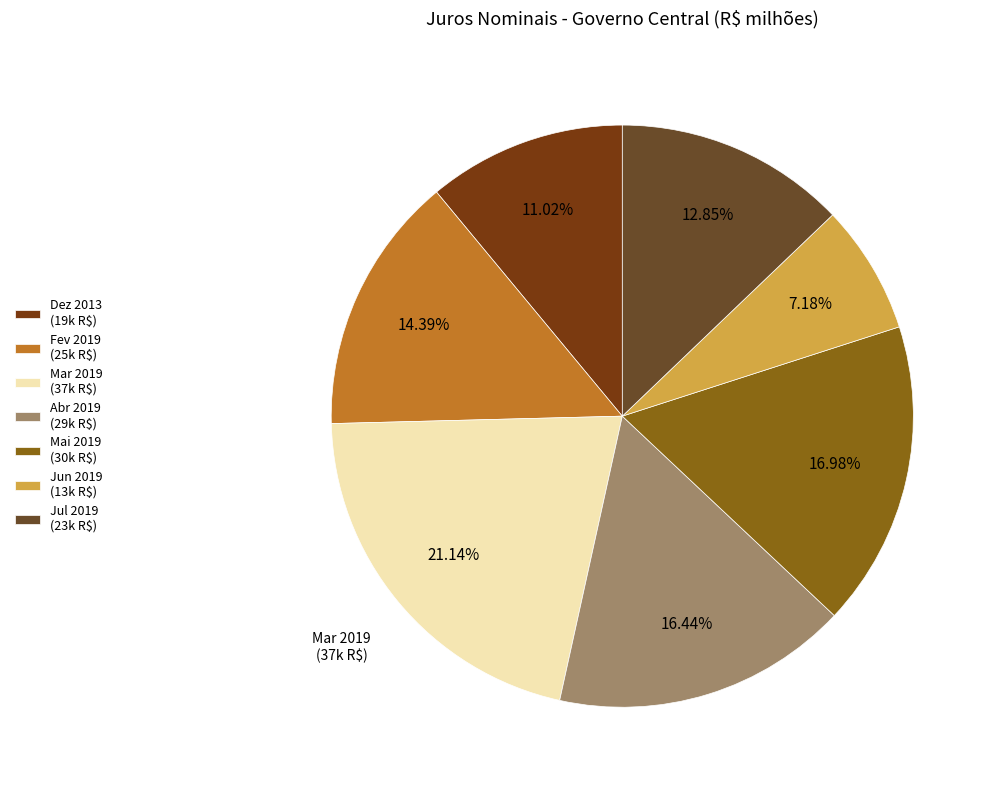

Rank the categories by value from lowest to highest.

Jun 2019, Dez 2013, Jul 2019, Fev 2019, Abr 2019, Mai 2019, Mar 2019